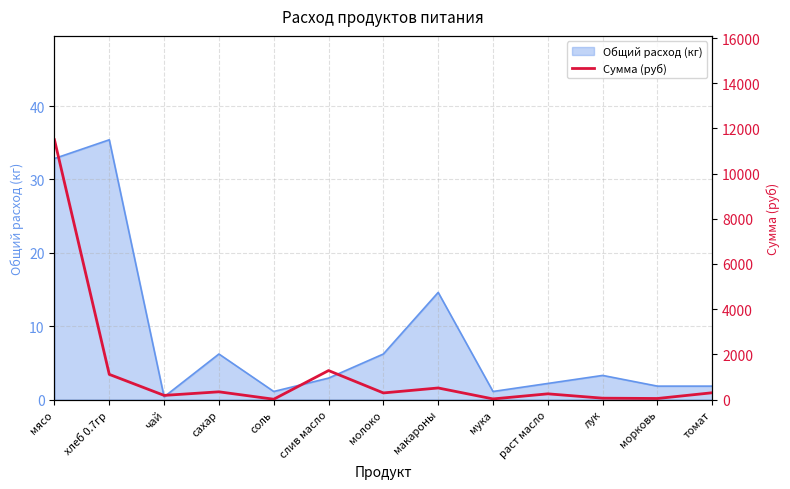

Between томат and морковь, which is larger?

томат